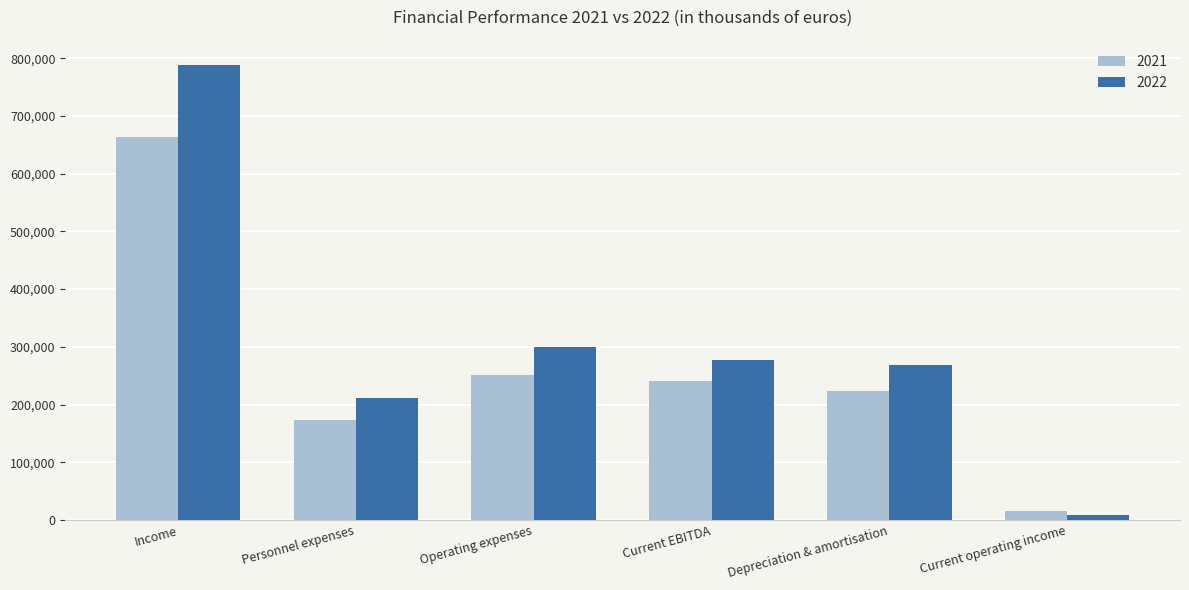

True or false: 2021 has a value of 371336 at Current EBITDA.

False